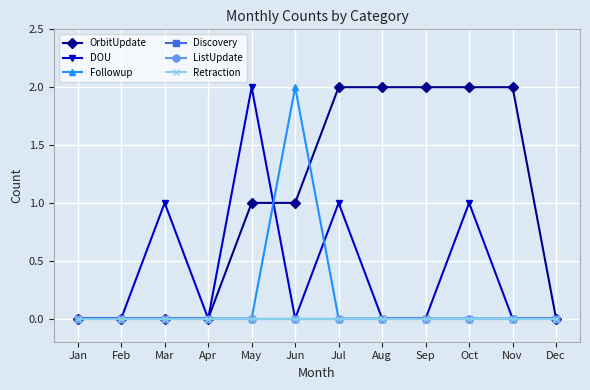

Does the chart have visible grid lines?

Yes